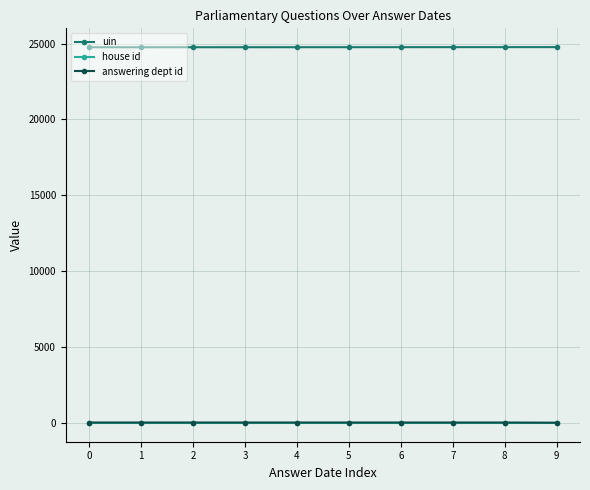

What is the total value across all series at 8?

24797